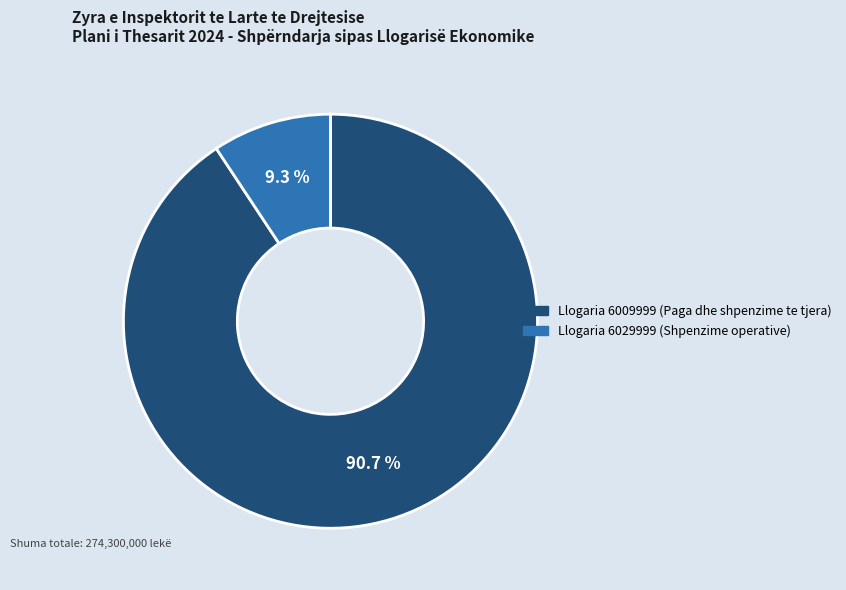

Count the number of slices in the pie.

2